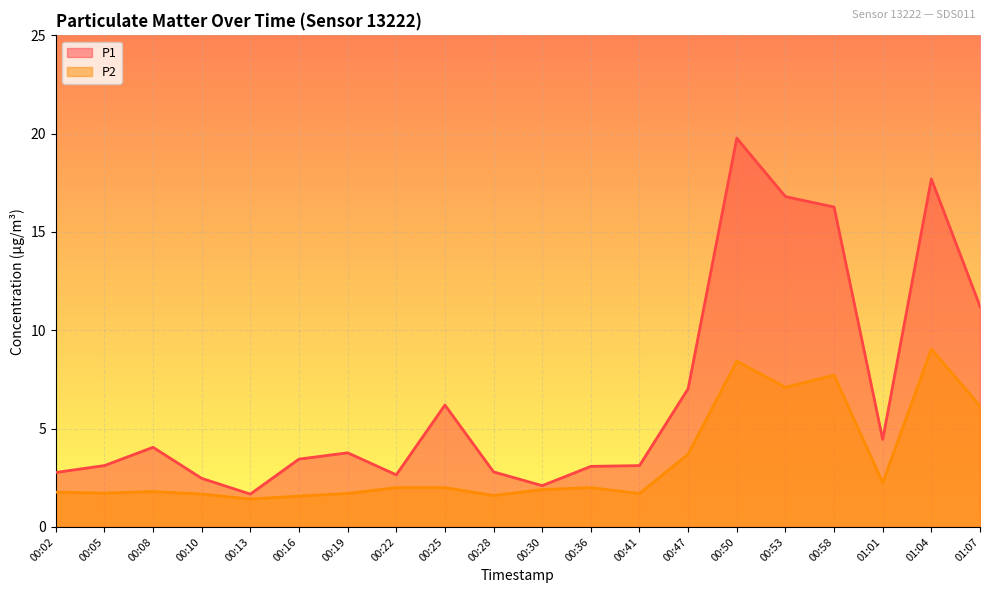

Which series changed the most between 00:13 and 00:41?

P1